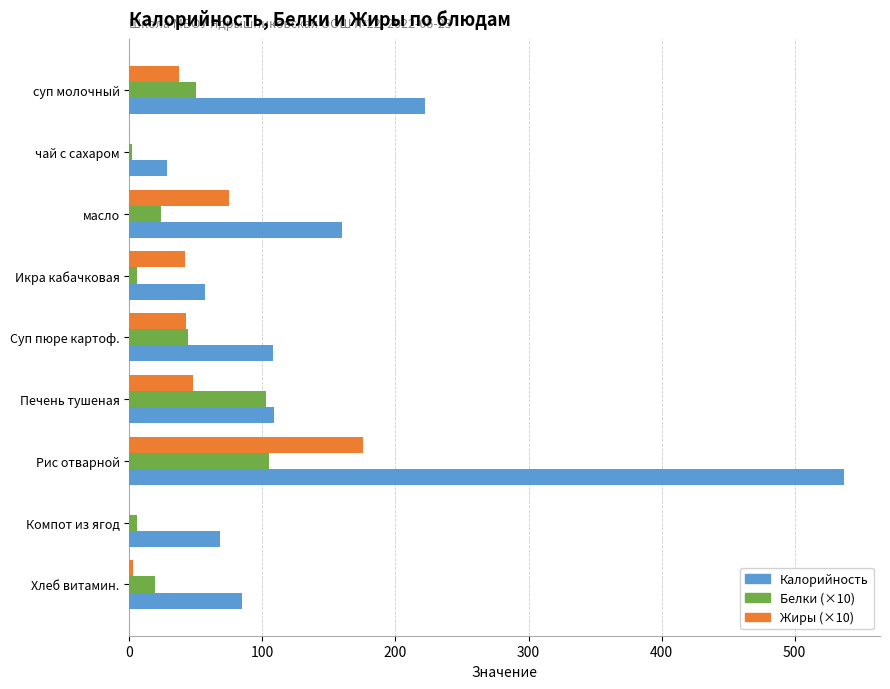

What are all the series names shown in the legend?

Калорийность, Белки (×10), Жиры (×10)